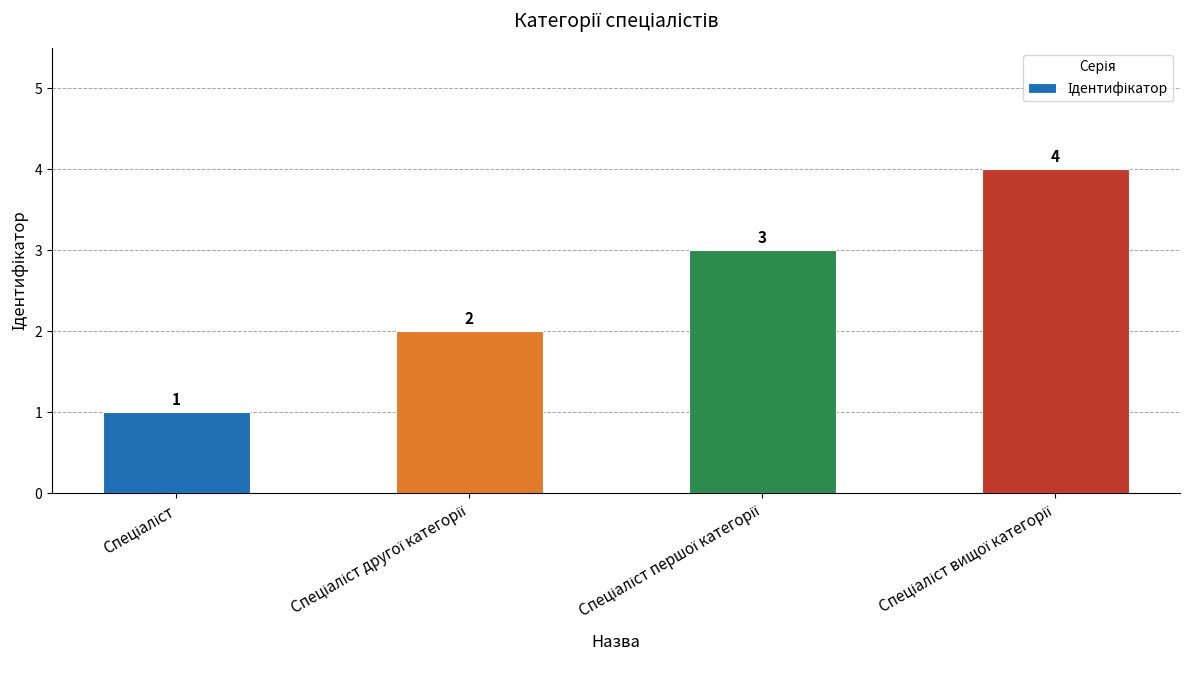

What is the value of the 1st bar from the left?

1